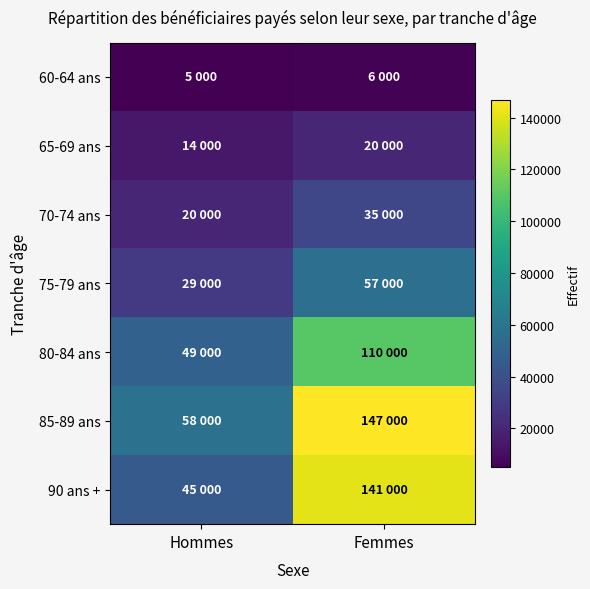

Reading right to left, transcribe all the data shown in this chart.

60-64 ans: Femmes=6000	Hommes=5000
65-69 ans: Femmes=20000	Hommes=14000
70-74 ans: Femmes=35000	Hommes=20000
75-79 ans: Femmes=57000	Hommes=29000
80-84 ans: Femmes=110000	Hommes=49000
85-89 ans: Femmes=147000	Hommes=58000
90 ans +: Femmes=141000	Hommes=45000